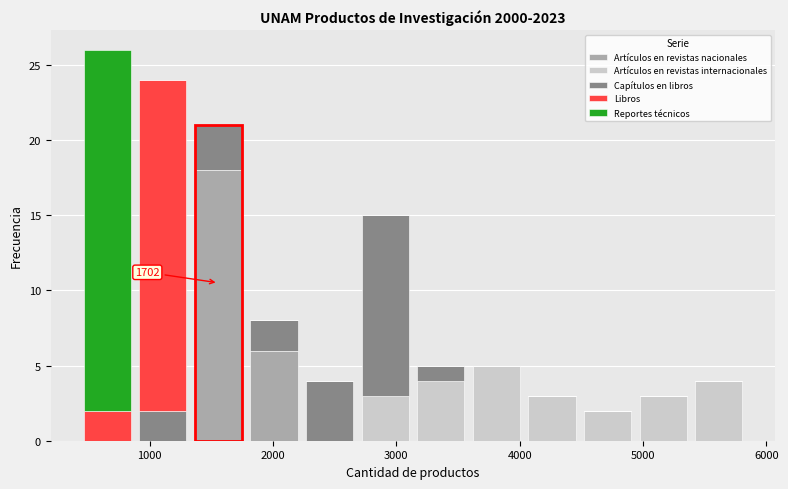

Which range on the x-axis has the tallest stacked bar (by total height)?

400 to 900